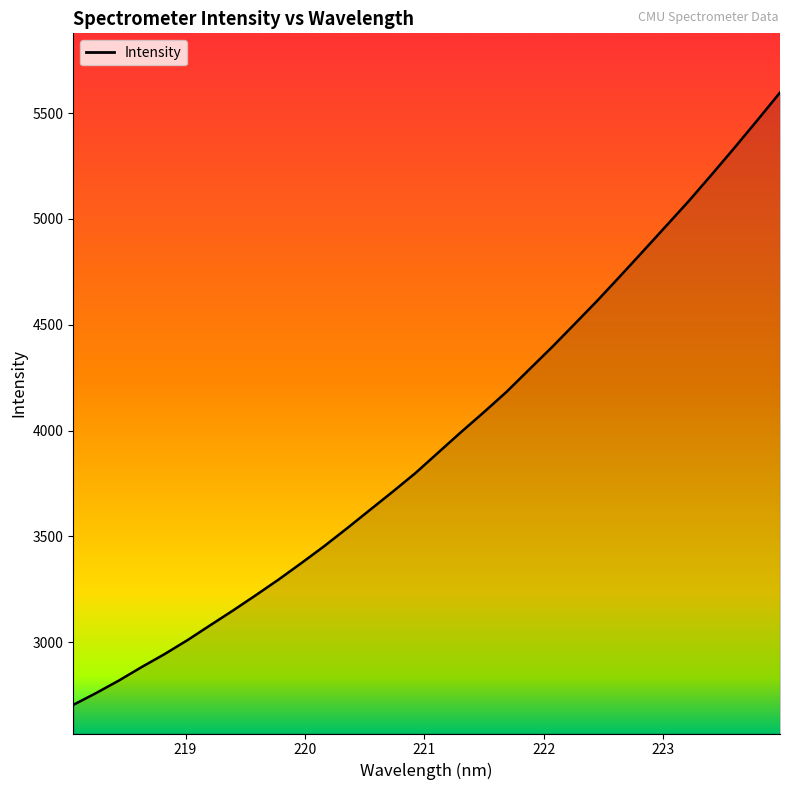

What is the difference between the maximum and minimum values?

2892.6